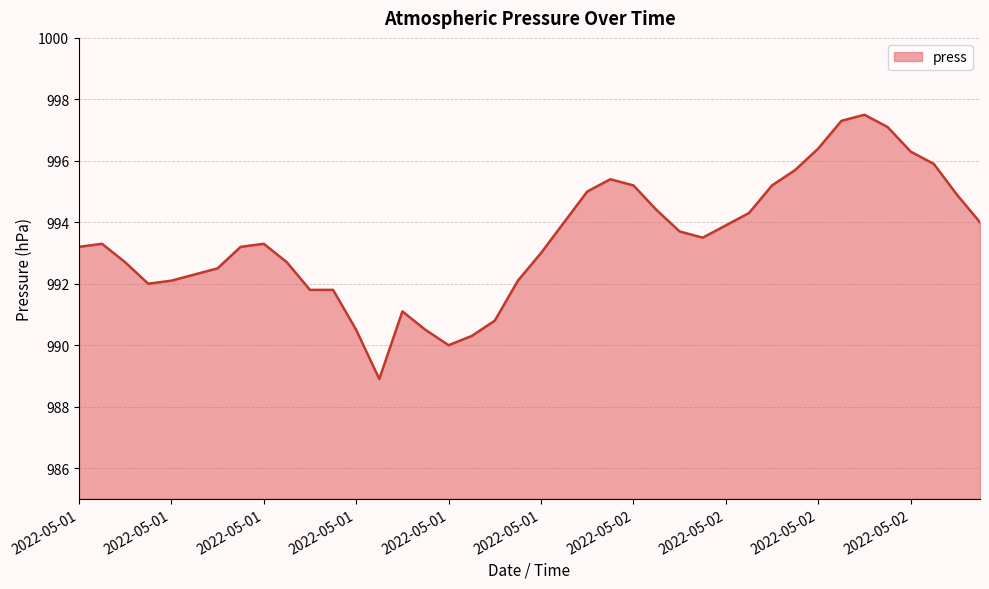

What is the minimum value shown in the chart?

988.9